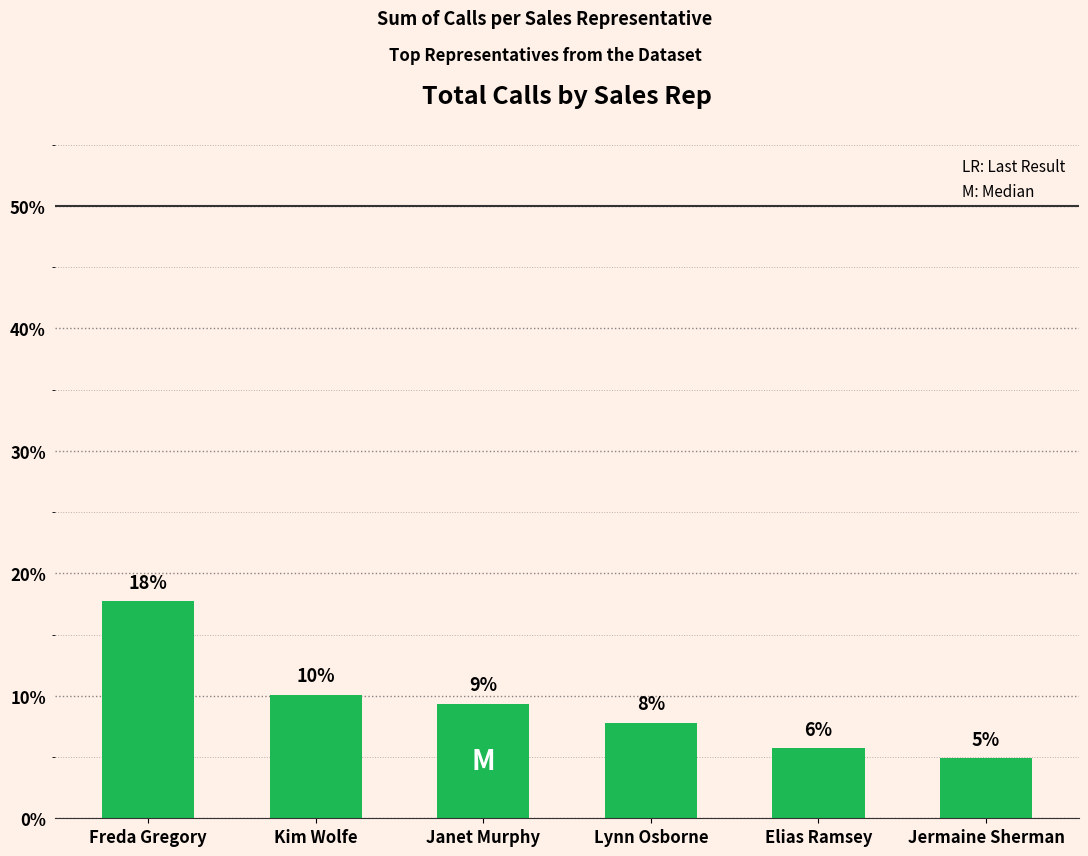

What is the sum of all values?

55.5